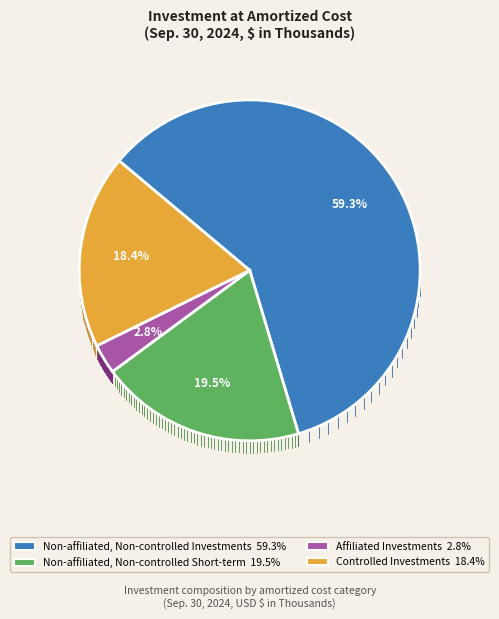

Is there any slice that represents more than half of the pie?

Yes